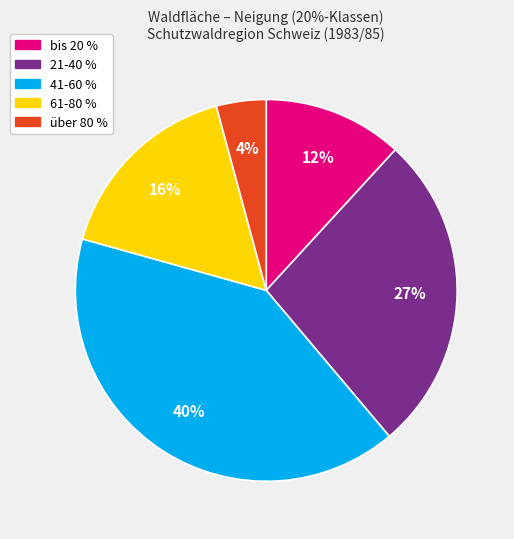

How many slices are in this pie chart?

5